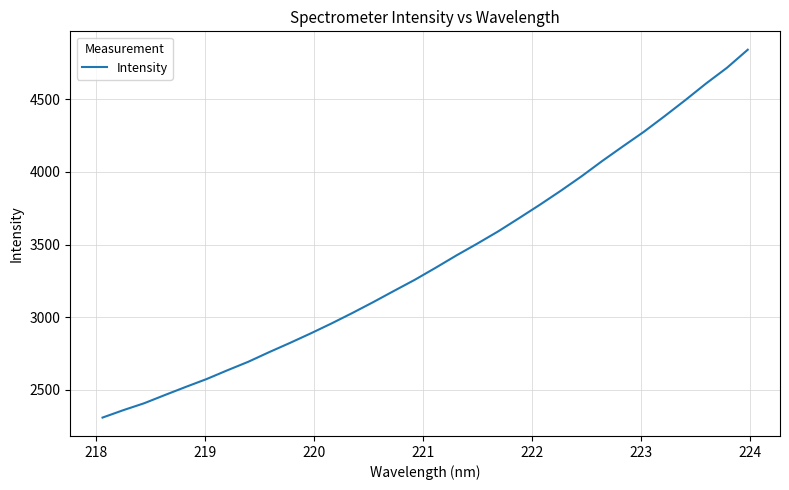

What is the greatest value displayed?

4839.7